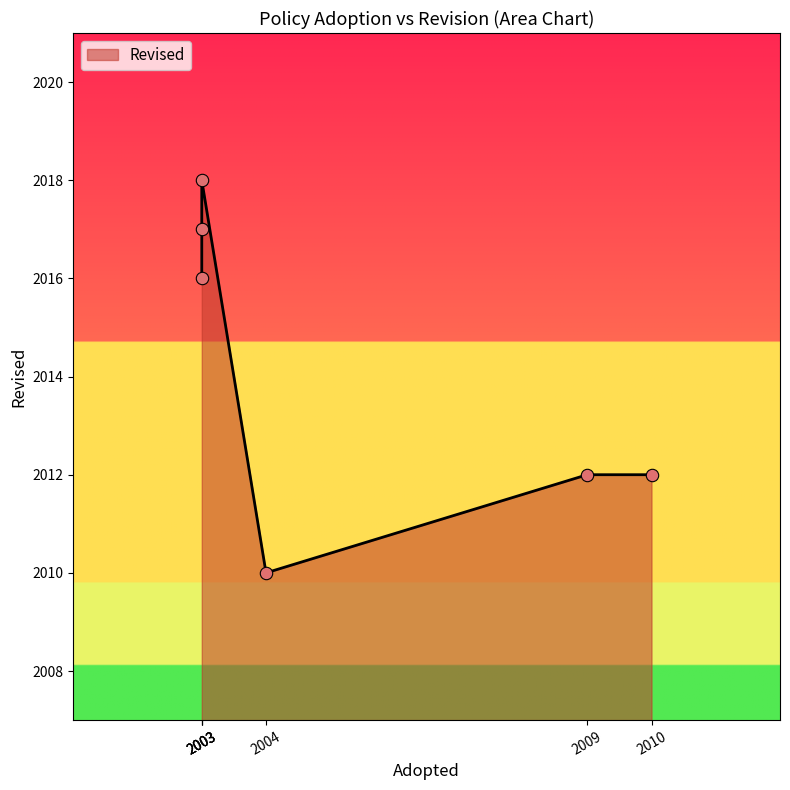

What is the change in value from 2003 to 2009?

-4